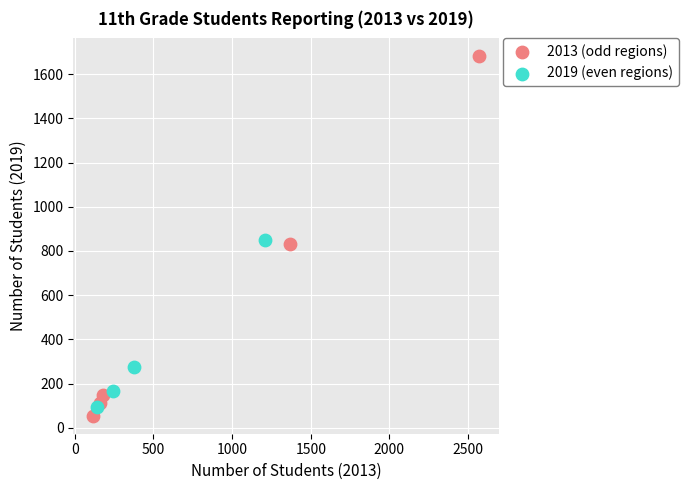

Which series has the widest spread of Y values?

2013 (odd regions)